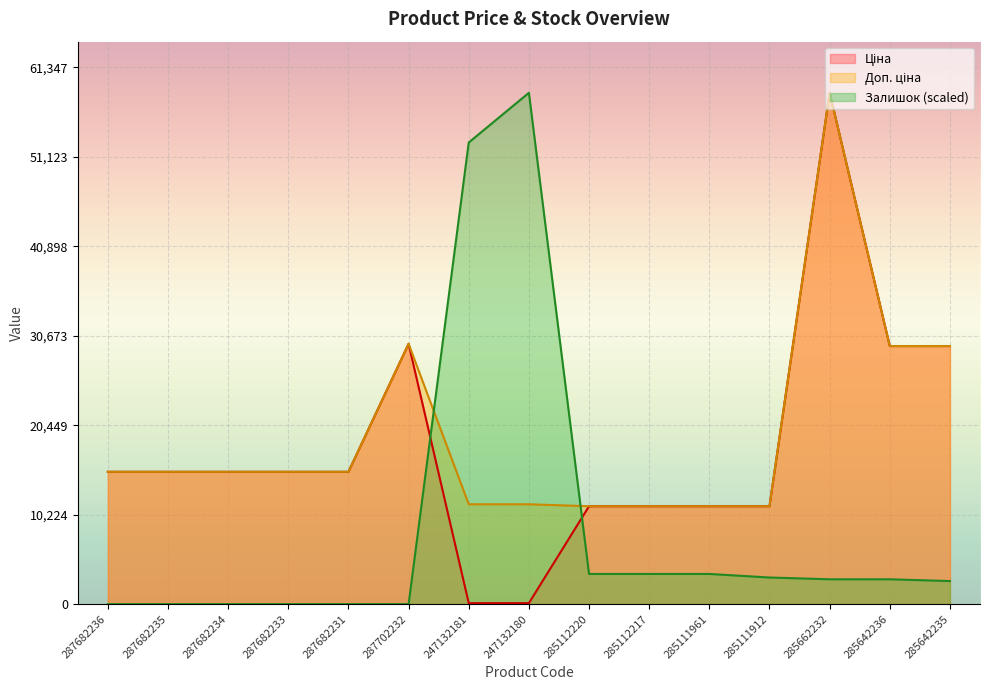

What position from the right is 285642236?

2